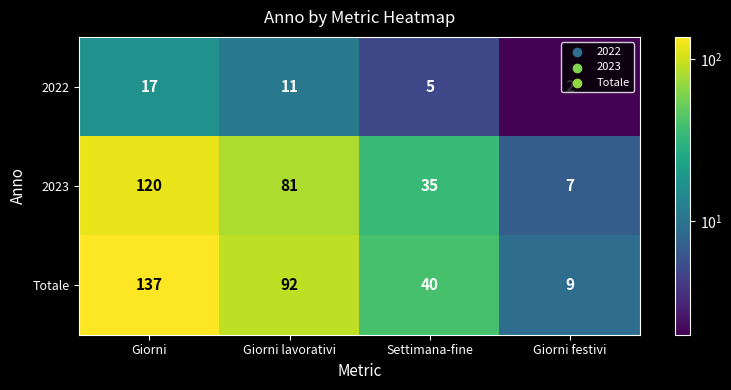

Which series has the largest range (max minus min)?

Totale